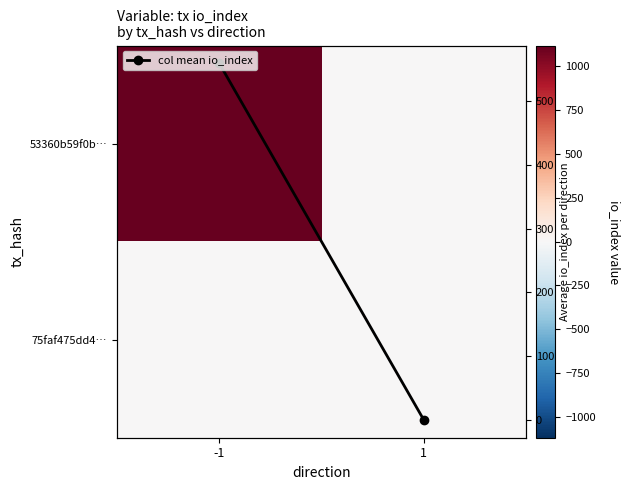

At how many categories does at least one series exceed 1008?

1